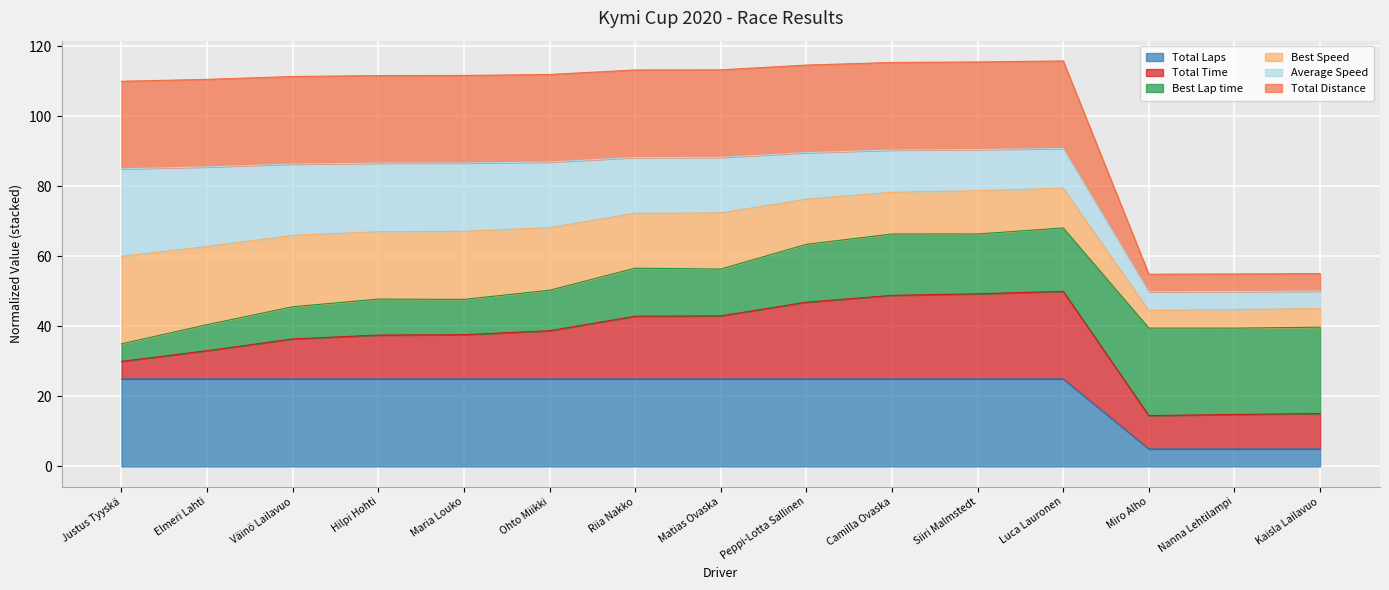

Does the chart display data point markers on the line(s)?

No